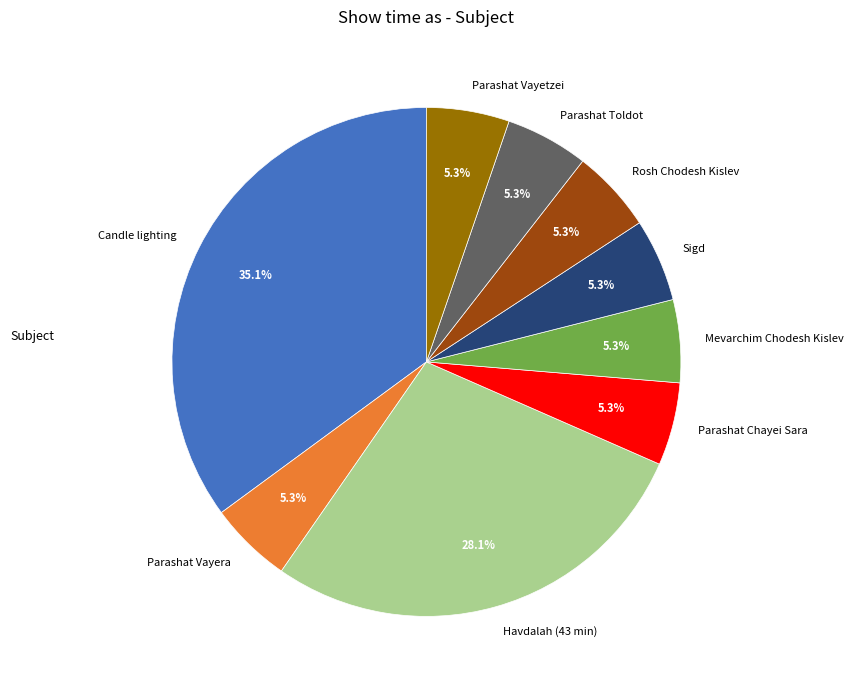

What is the ratio of the value at Parashat Vayera to the value at Sigd?

1.0